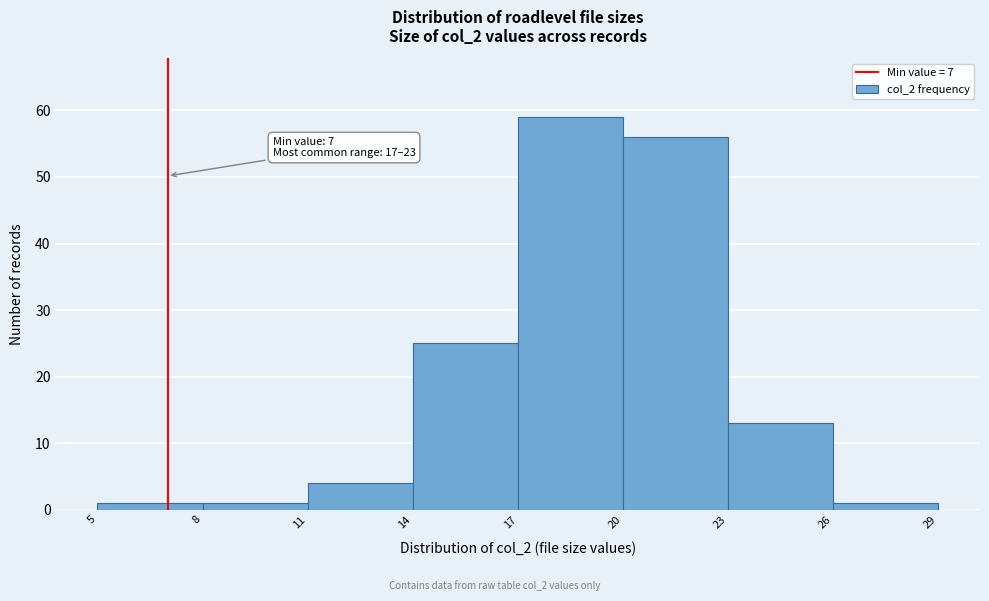

Over which range of the x-axis is the bar tallest?

17 to 20